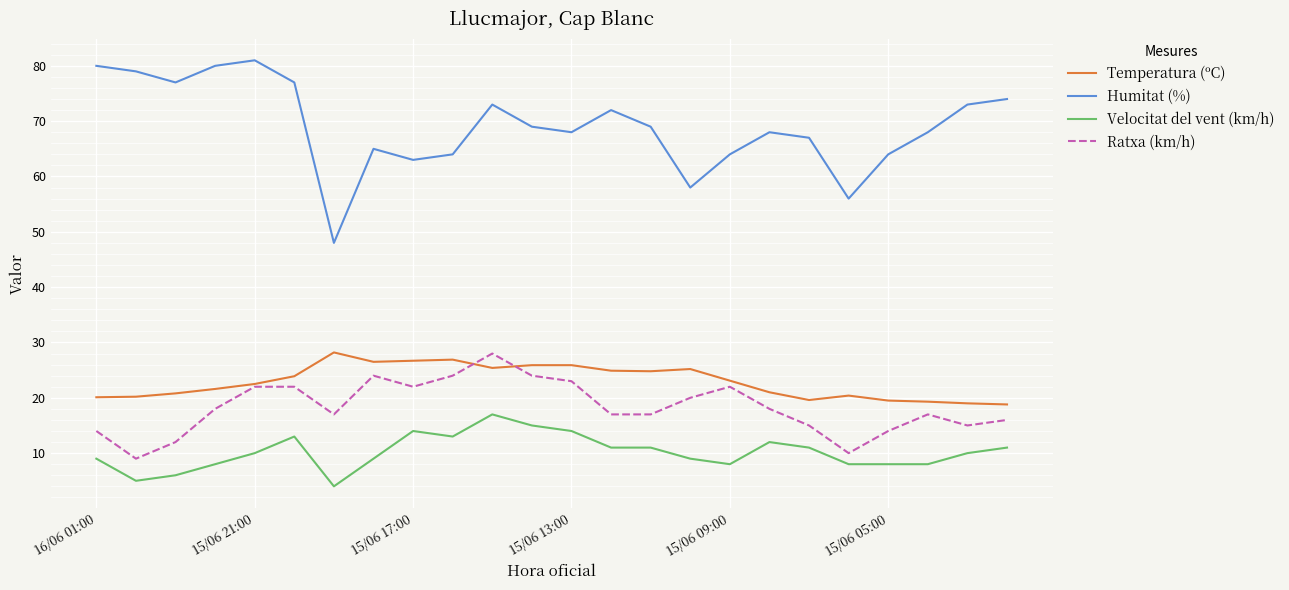

What is the difference between the maximum and minimum values in the Humitat (%) series?

33.0